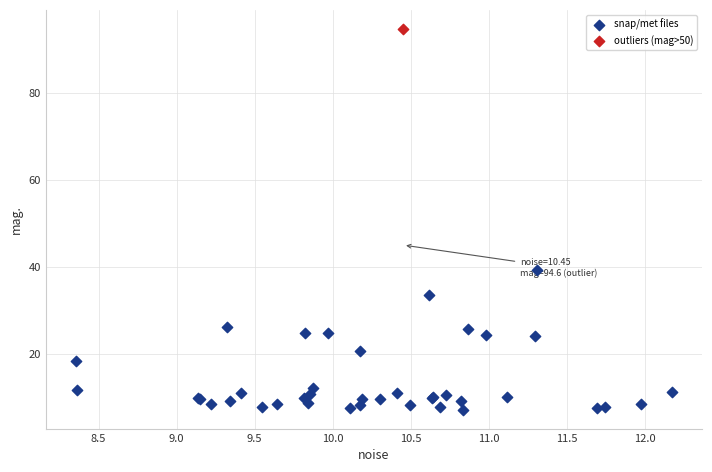

What are all the series names shown in the legend?

snap/met files, outliers (mag>50)